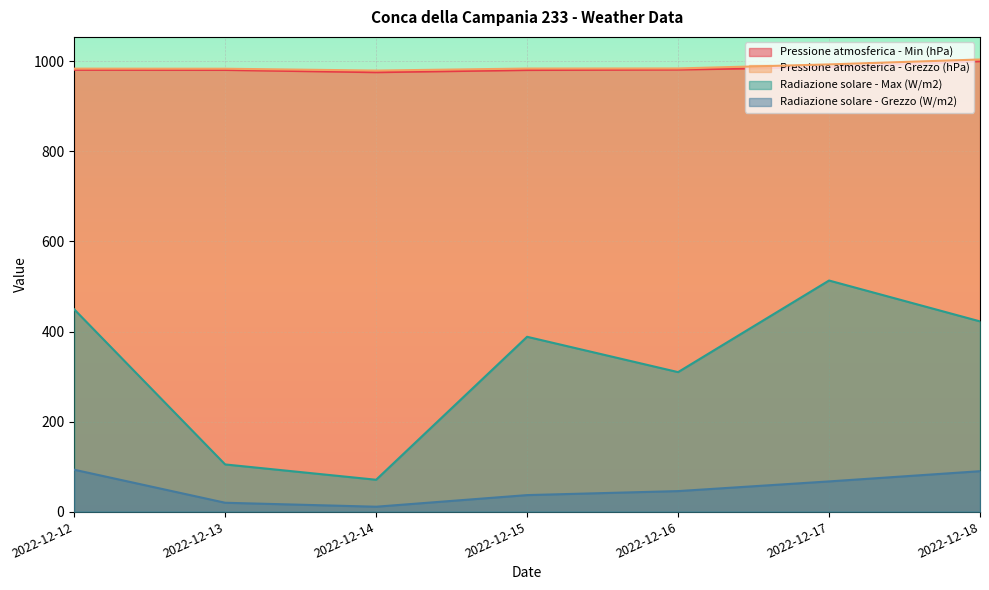

The Pressione atmosferica - Grezzo (hPa) series shows 377.9 at 2022-12-16. True or false?

False